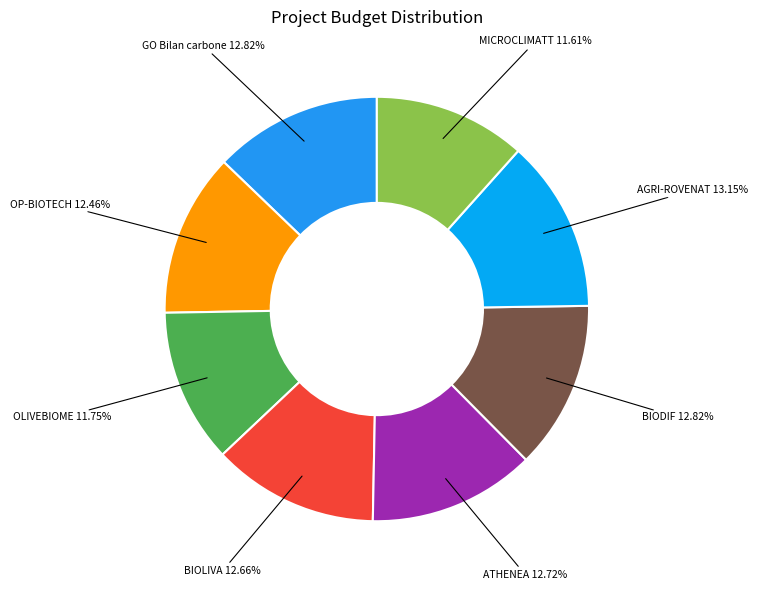

How many segments does this pie chart have?

8